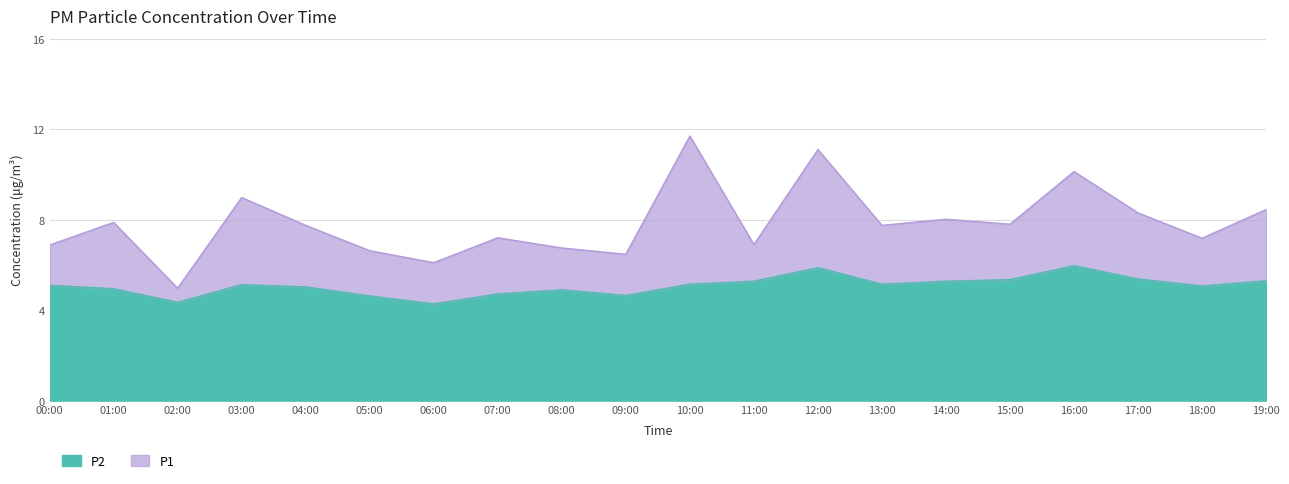

In P2, how many points are lower than both neighbors (excluding endpoints)?

5